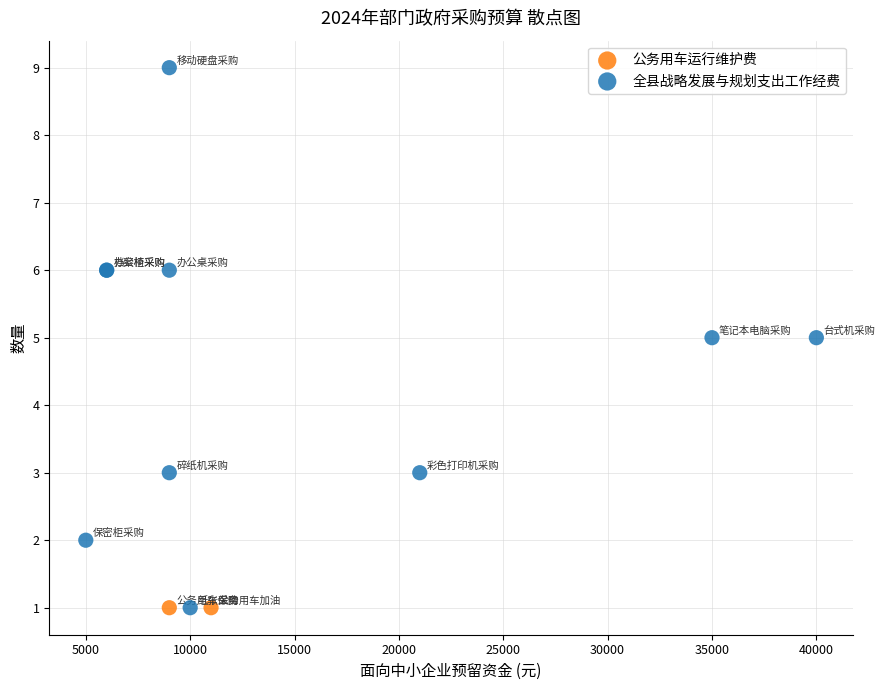

What are all the series names shown in the legend?

公务用车运行维护费, 全县战略发展与规划支出工作经费